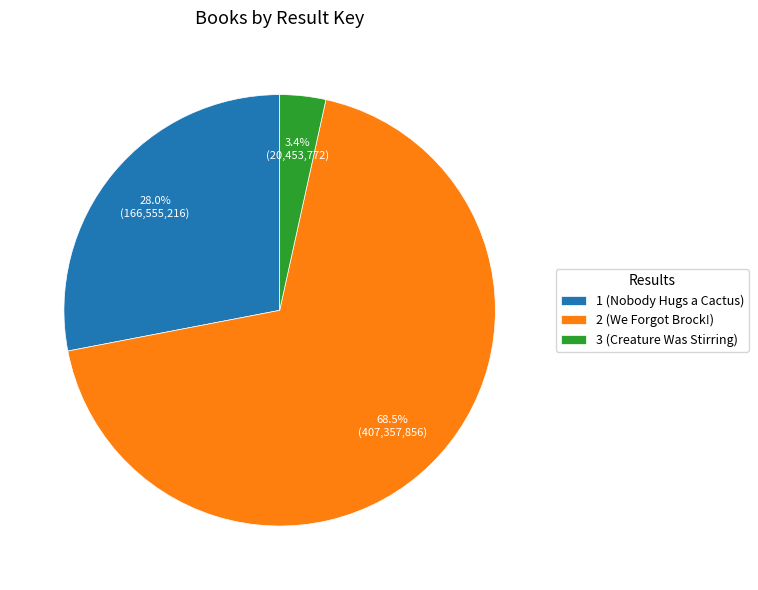

To the nearest percent, what is the average slice percentage?

33%